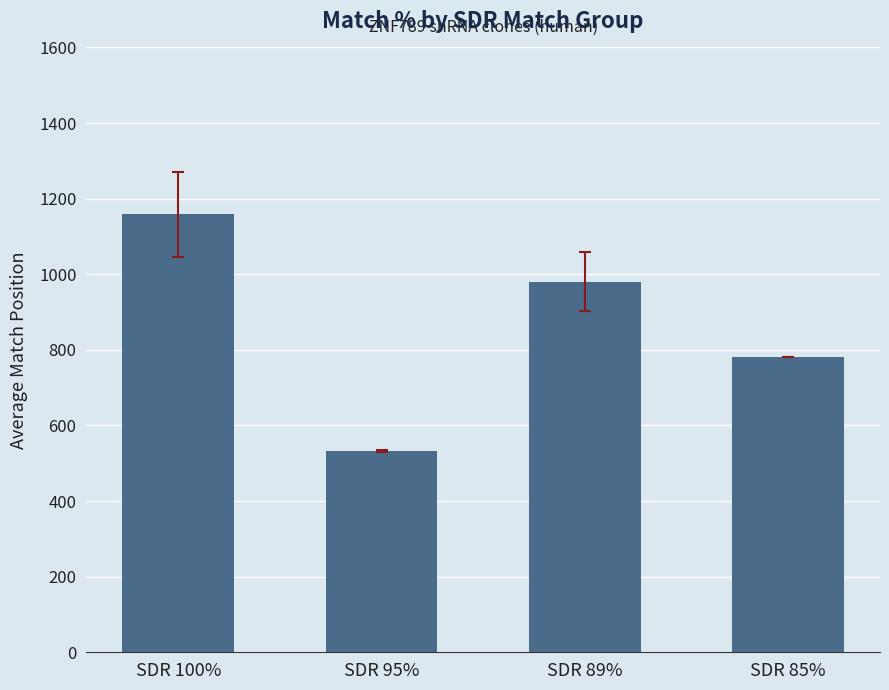

Reading left to right, transcribe all the data shown in this chart.

SDR 100%=1158.6	SDR 95%=532.5	SDR 89%=980.0	SDR 85%=782.0